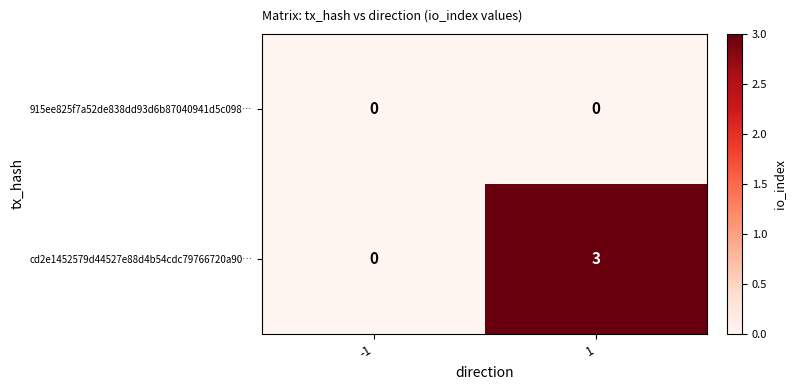

List the series in order of their peak value, lowest first.

915ee825f7a52de838dd93d6b87040941d5c098…, cd2e1452579d44527e88d4b54cdc79766720a90…